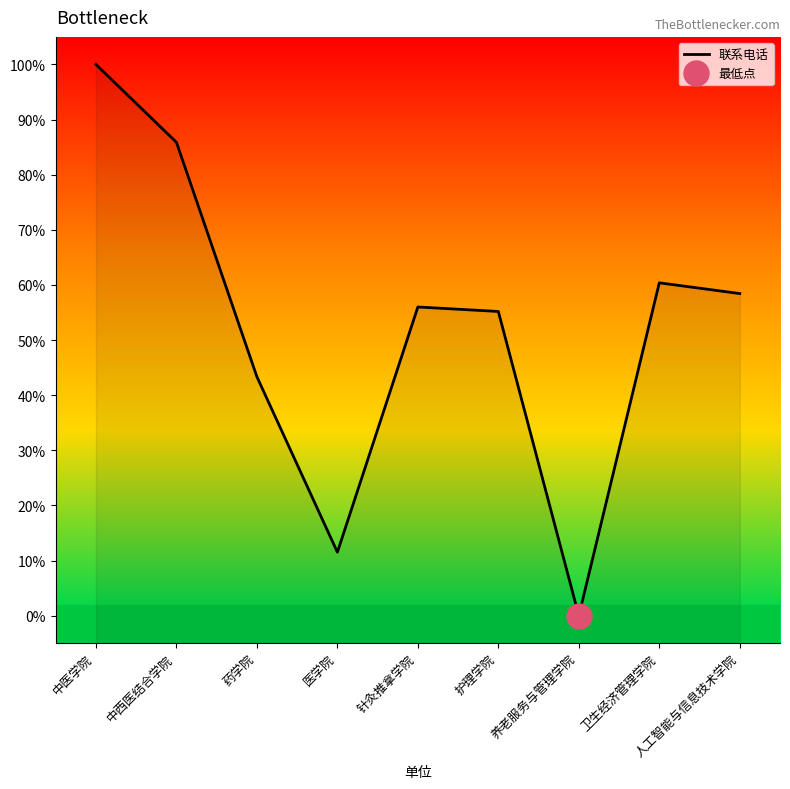

Between 医学院 and 护理学院, which is larger?

护理学院